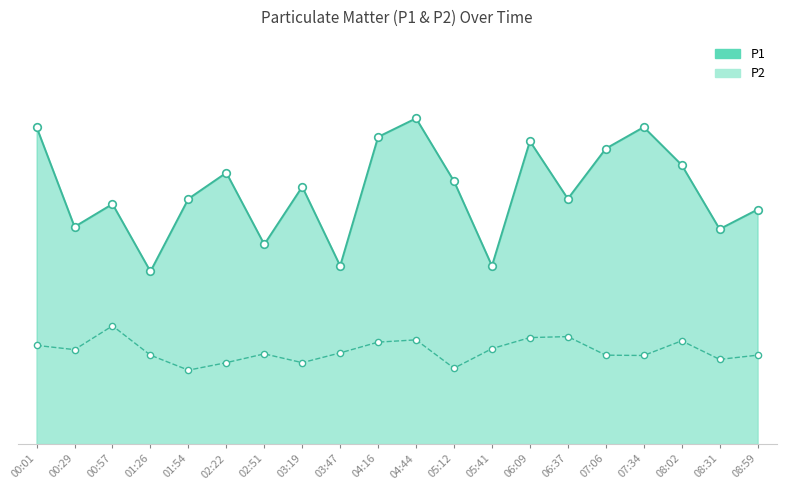

At which category is the sum across all series the highest?

04:44